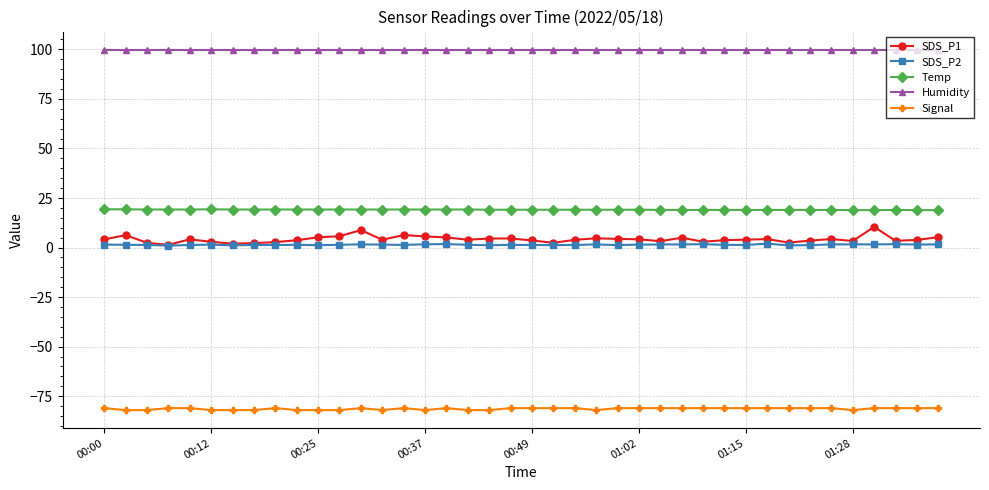

What are all the series names shown in the legend?

SDS_P1, SDS_P2, Temp, Humidity, Signal